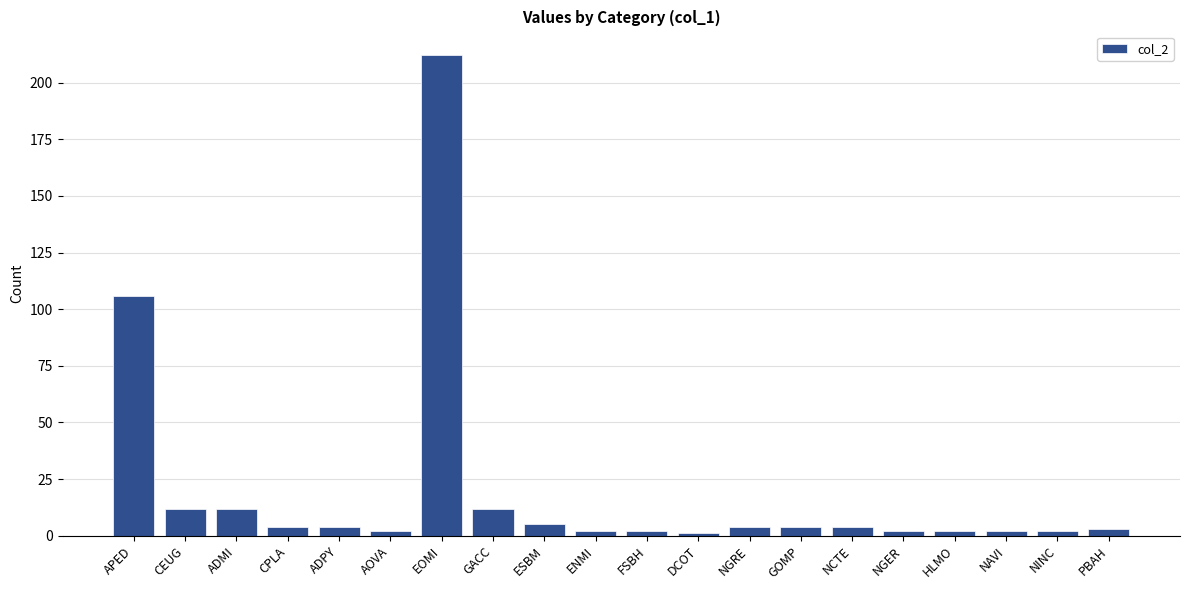

What is the maximum value shown in the chart?

212